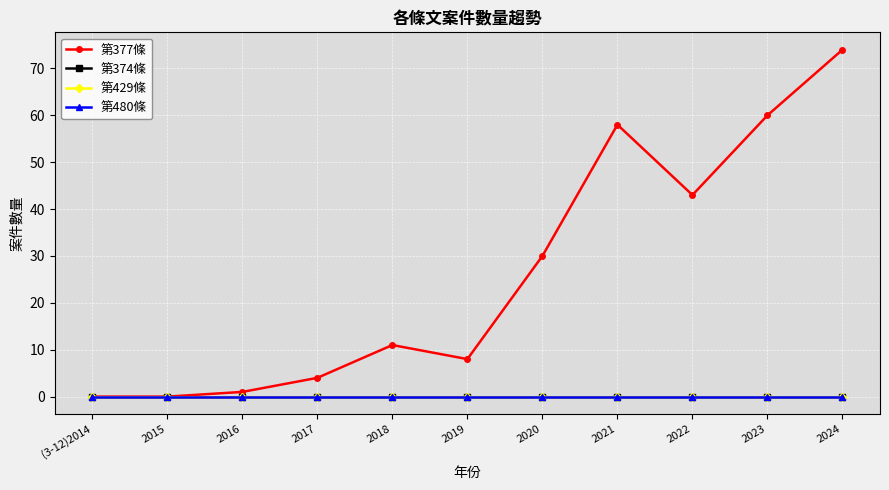

How many lines are shown in the chart?

4